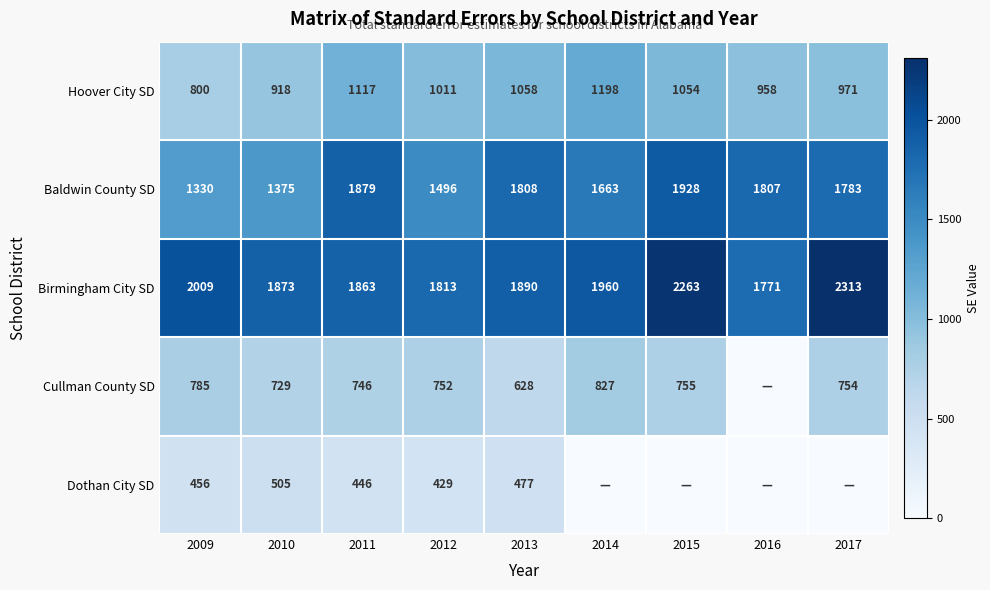

Is the value of Baldwin County SD at 2016 greater than the value of Birmingham City SD at 2010?

No